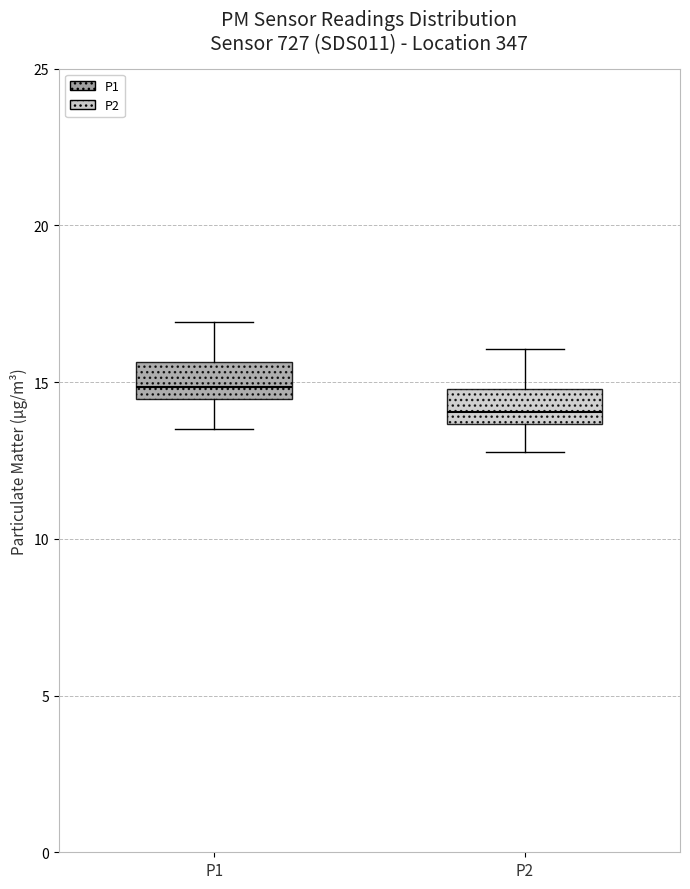

Where does the median line of the box for P1 sit on the y-axis? The values are not printed on the chart, so give them approximately, as read against the axis.

15.0